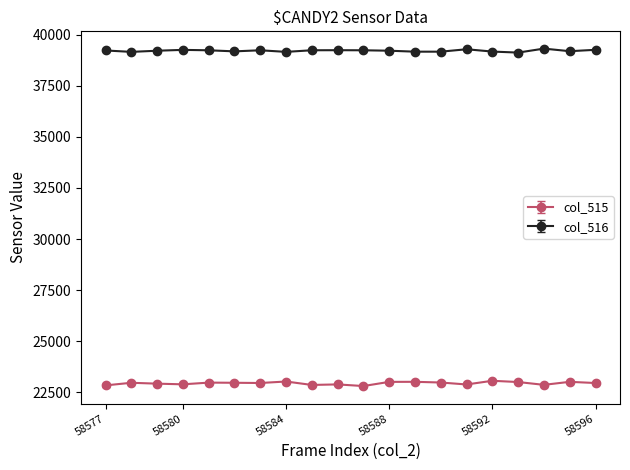

At how many categories does at least one series exceed 25061?

20